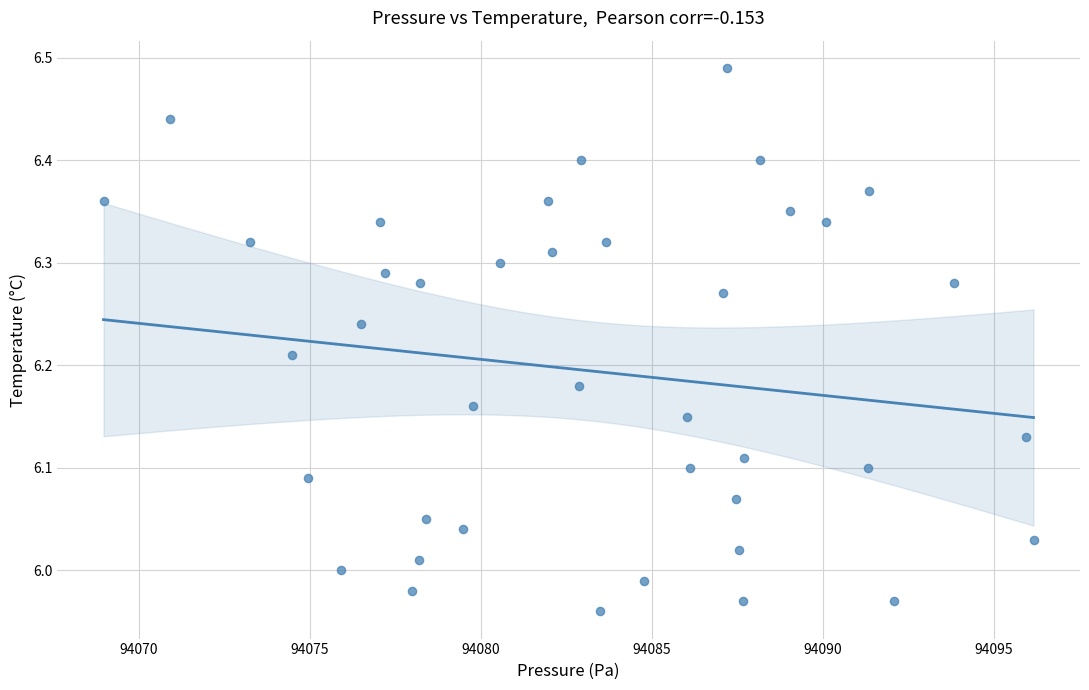

What is the range of X values (max minus min)?

27.2